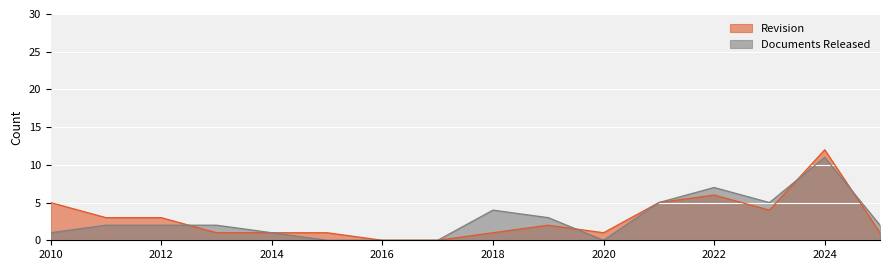

Where is the first local minimum for Revision?

2020